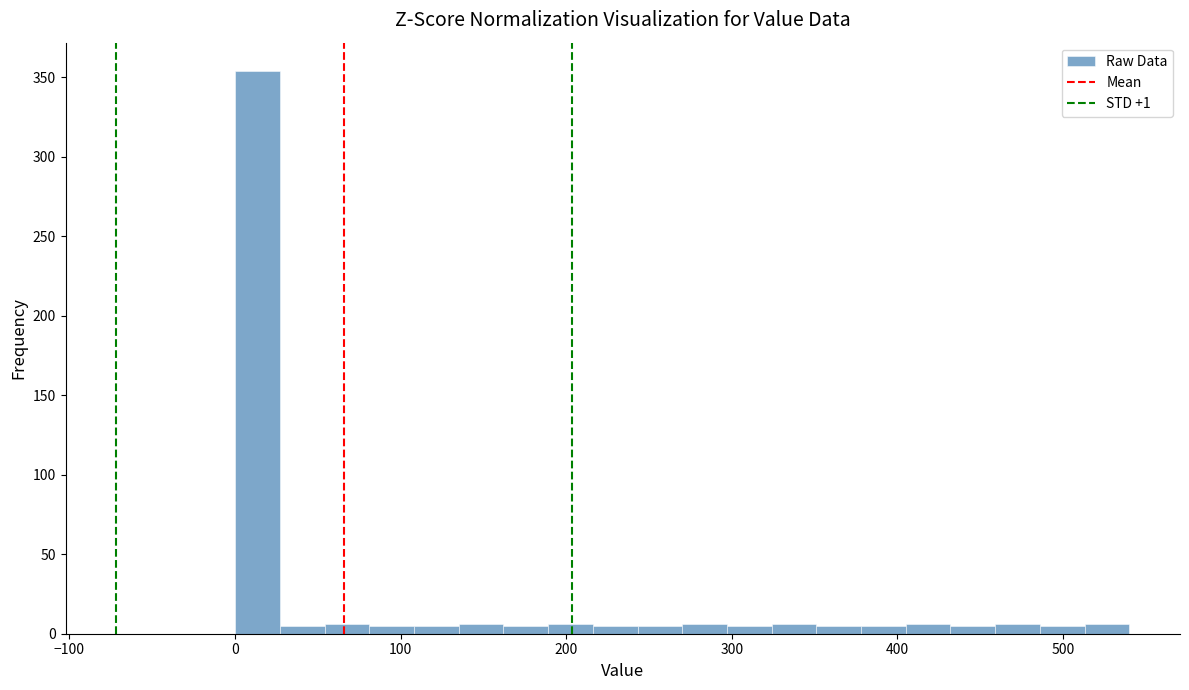

Around what value on the x-axis is the tallest bar? Give the approximate position of its centre, as read against the axis.

10